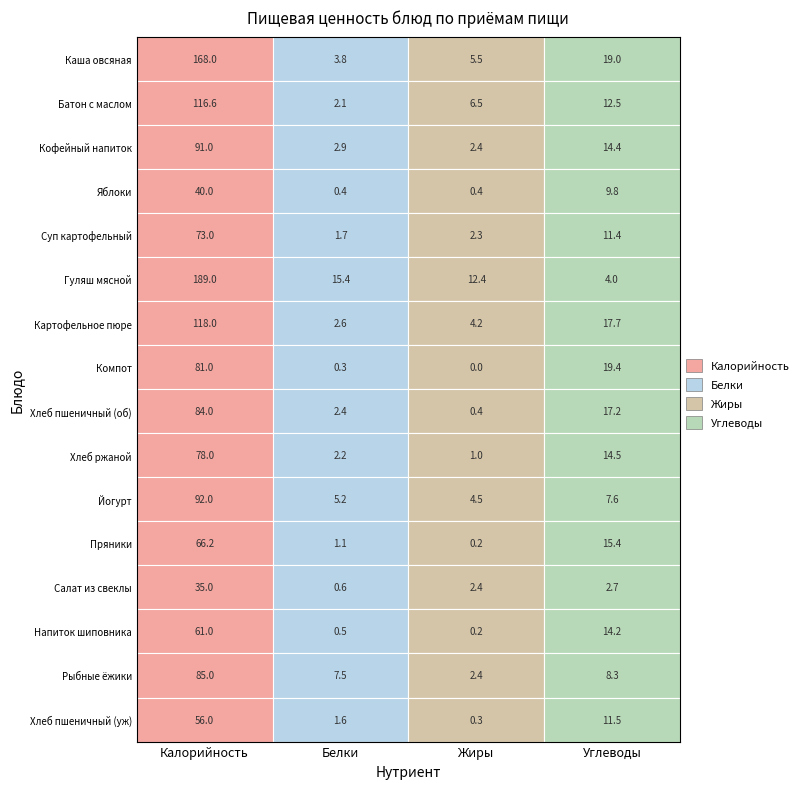

What is the minimum value for Калорийность?

35.0